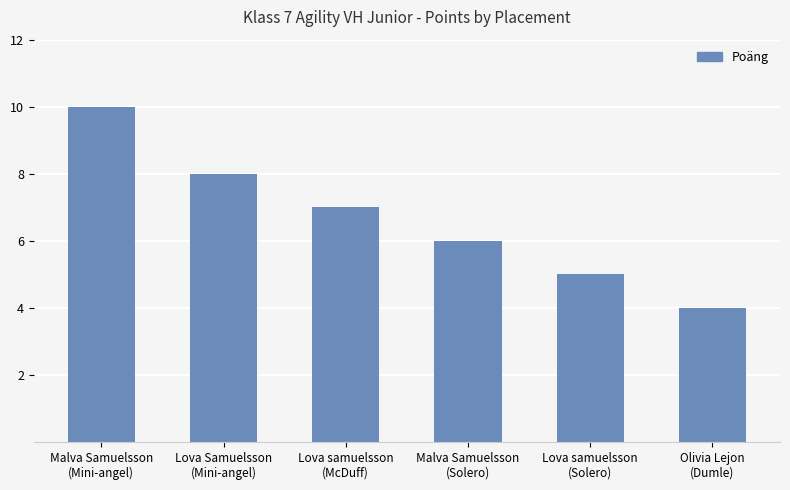

True or false: the data shows 10 at Malva Samuelsson
(Mini-angel).

True